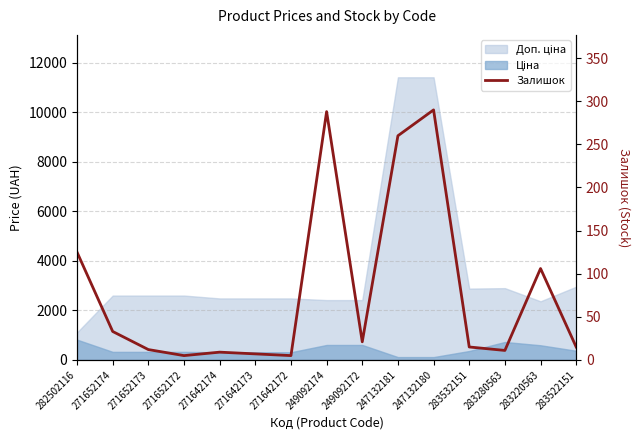

Count the number of categories in the chart.

15